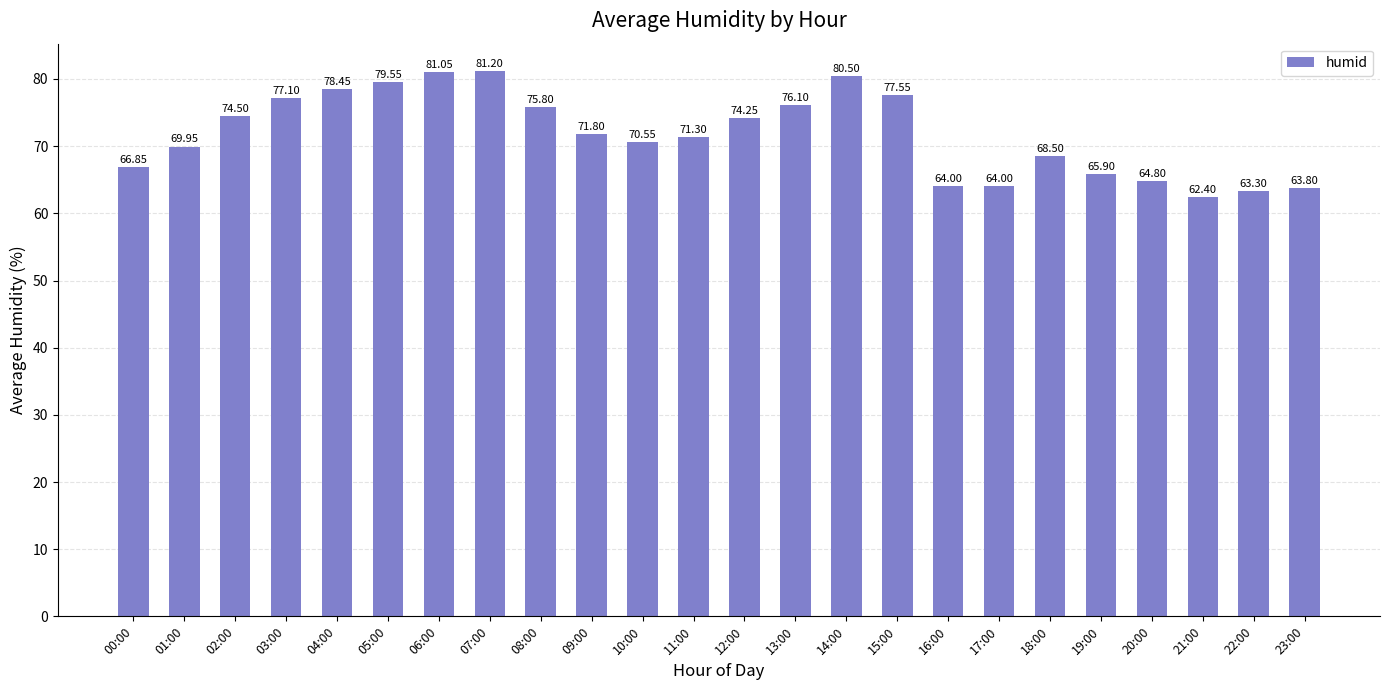

Which has a higher value, 17:00 or 02:00?

02:00